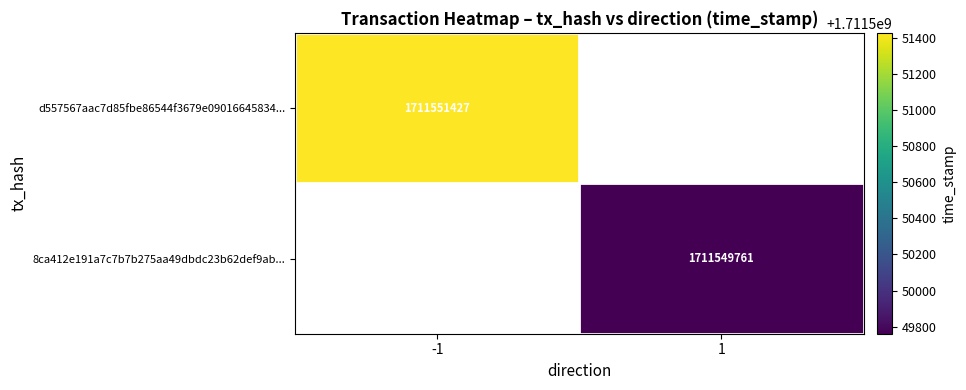

Reading left to right, transcribe all the data shown in this chart.

d557567aac7d85fbe86544f3679e09016645834: direction=-1	time_stamp=1711551427
8ca412e191a7c7b7b275aa49dbdc23b62def9ab: direction=1	time_stamp=1711549761